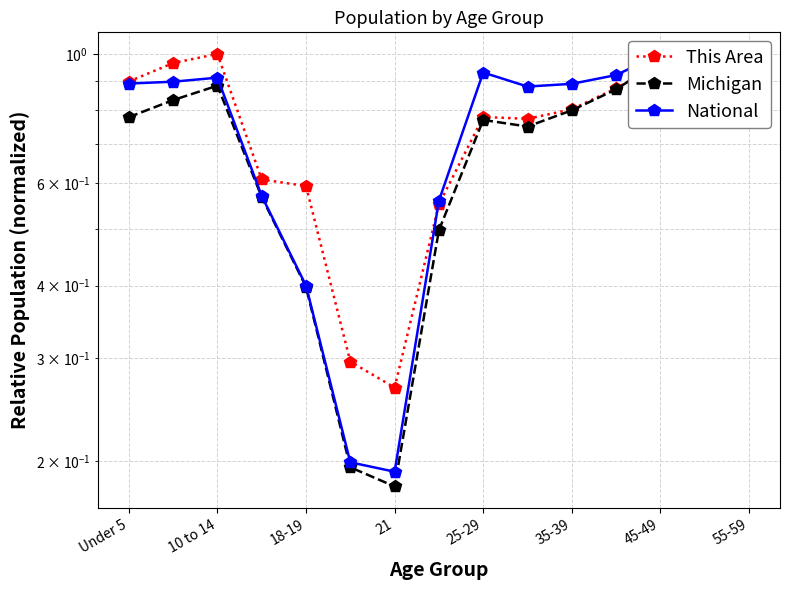

At how many categories does at least one series exceed 0?

15